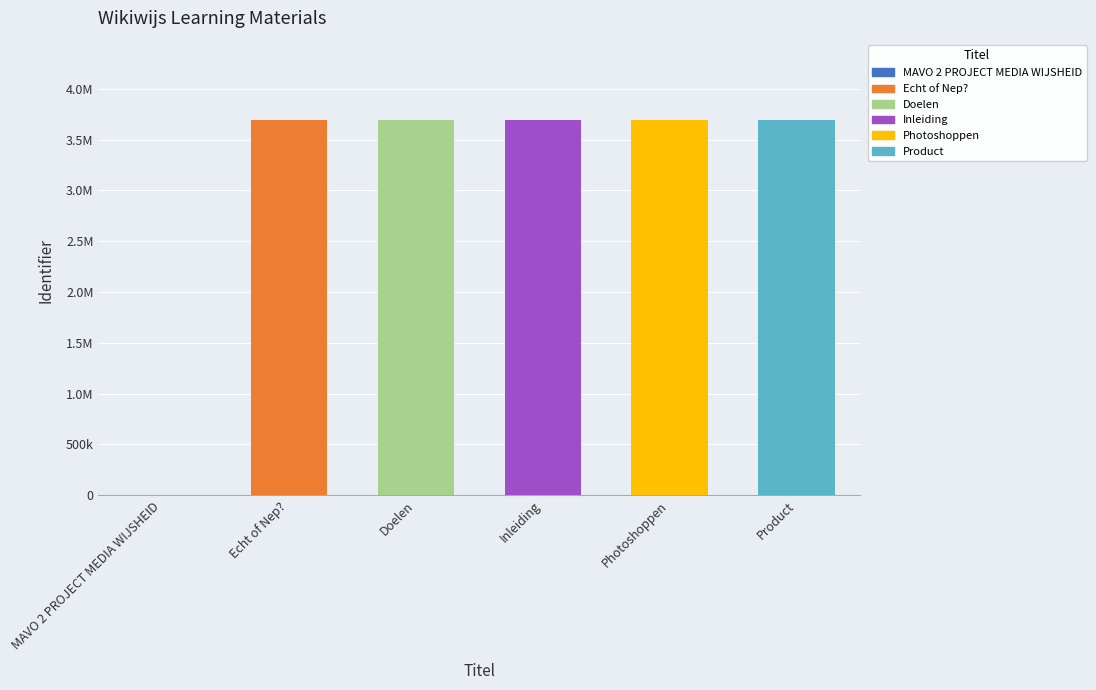

What is the label of the 4th bar from the left?

Inleiding